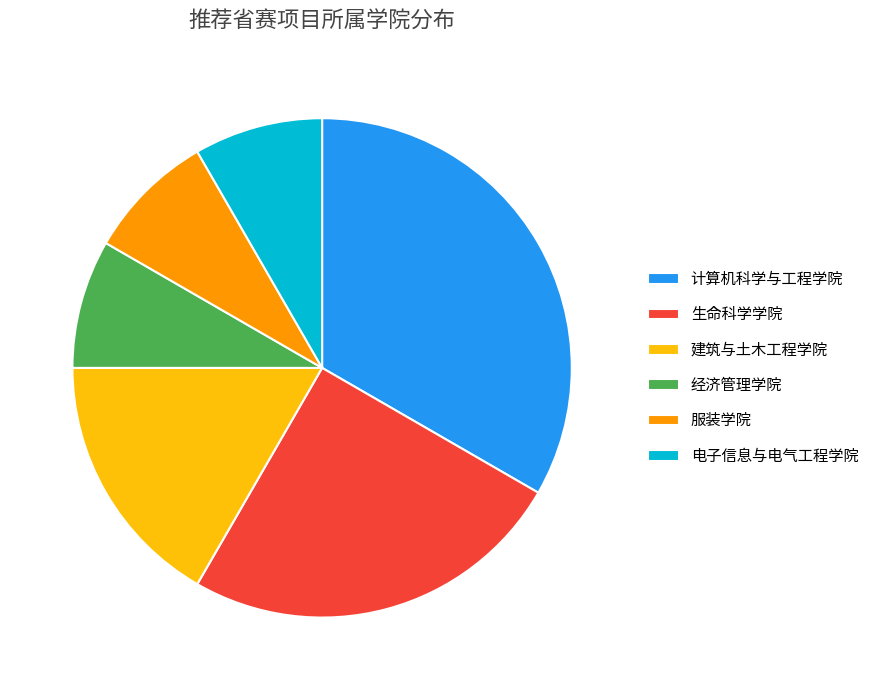

Which has a higher value, 经济管理学院 or 计算机科学与工程学院?

计算机科学与工程学院